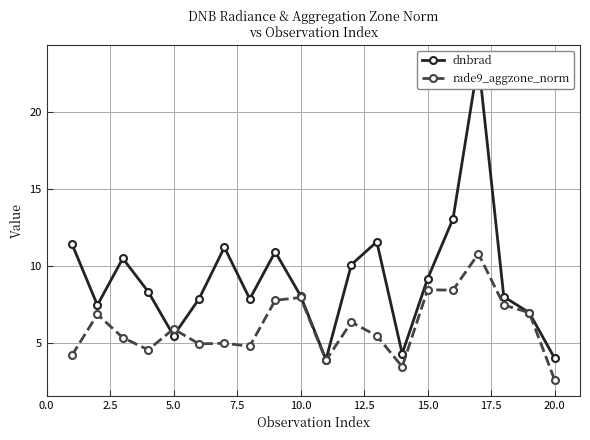

What is the sum of all rade9_aggzone_norm values?

121.8